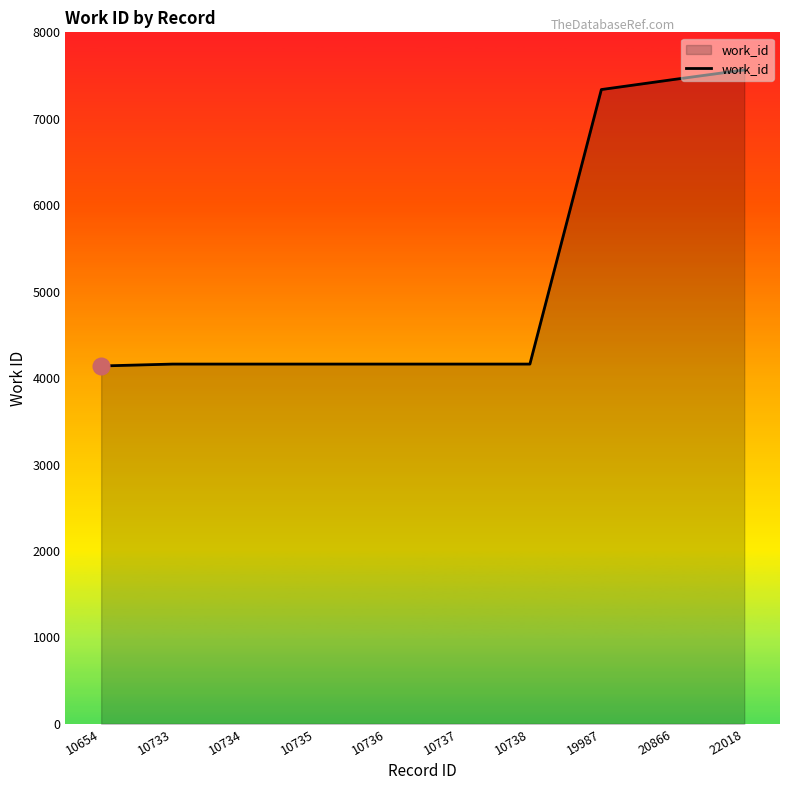

What is the approximate value at 10737, to the nearest 50?

4150